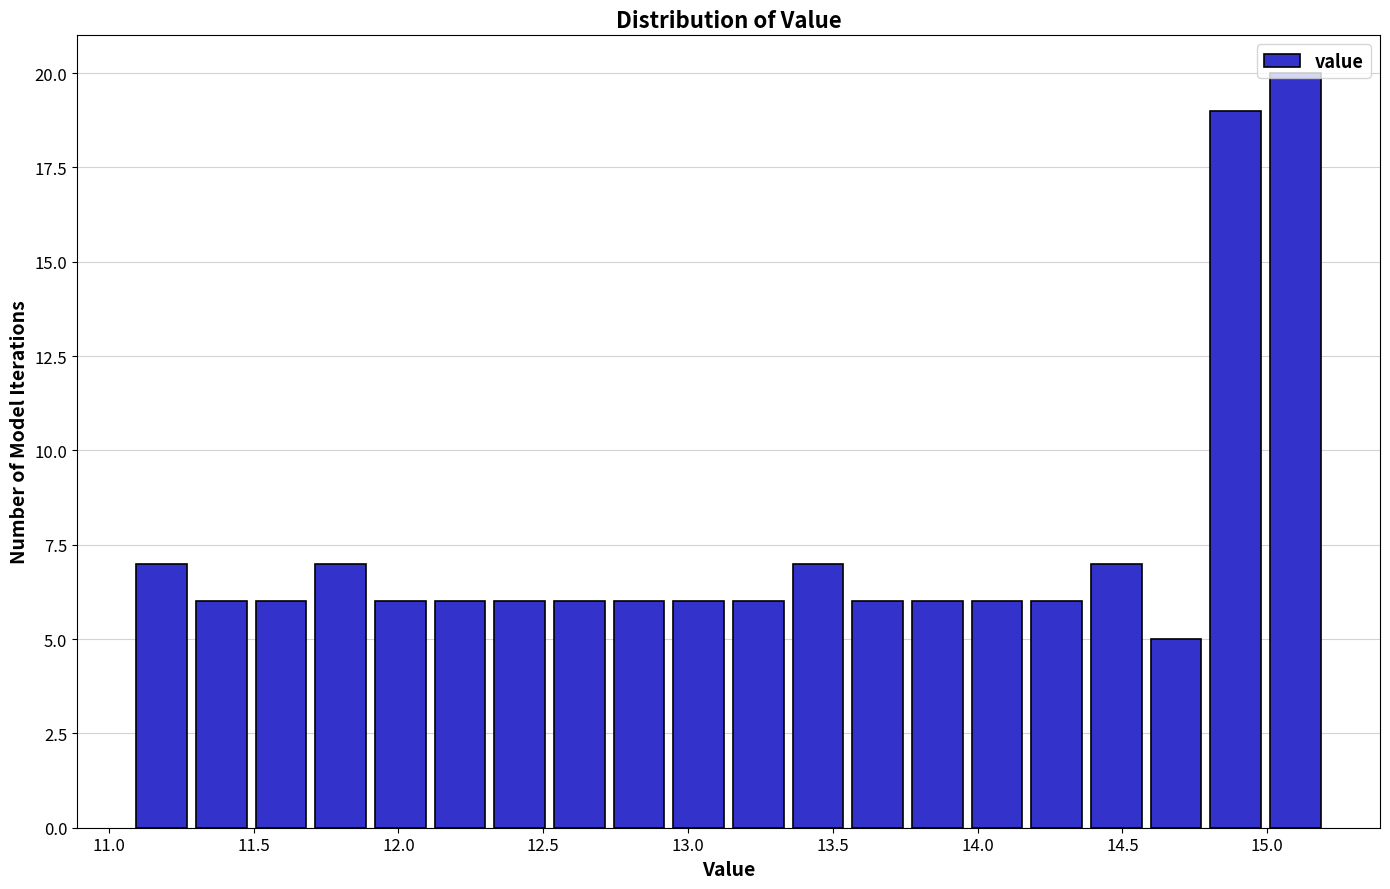

Reading left to right, transcribe this chart: for each bar, give the range it covers on the x-axis and its height. Neither the bar edges nor the heights are printed on the chart, so give them approximately, as read against the axes.

11.10 to 11.30: 7
11.30 to 11.50: 6
11.50 to 11.70: 6
11.70 to 11.90: 7
11.90 to 12.10: 6
12.10 to 12.30: 6
12.30 to 12.50: 6
12.50 to 12.75: 6
12.75 to 12.95: 6
12.95 to 13.15: 6
13.15 to 13.35: 6
13.35 to 13.55: 7
13.55 to 13.75: 6
13.75 to 13.95: 6
13.95 to 14.15: 6
14.15 to 14.40: 6
14.40 to 14.60: 7
14.60 to 14.80: 5
14.80 to 15.00: 19
15.00 to 15.20: 20